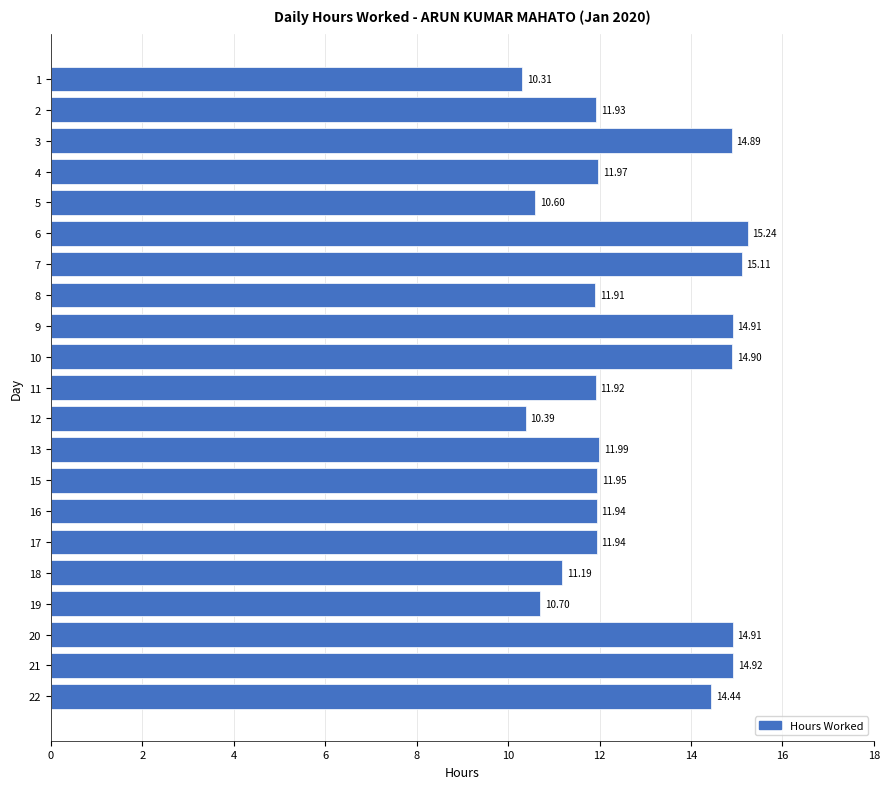

The value at 17 is 7.5. True or false?

False